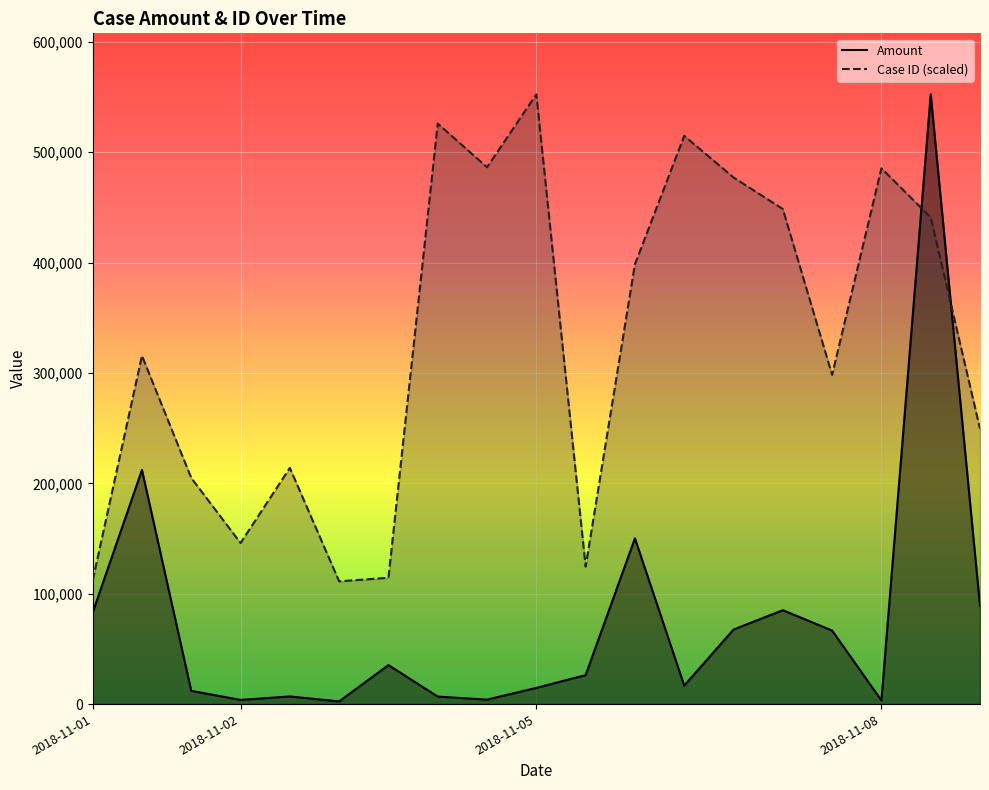

Rank the series at 2018-11-05 from highest to lowest value.

Case ID (scaled), Amount